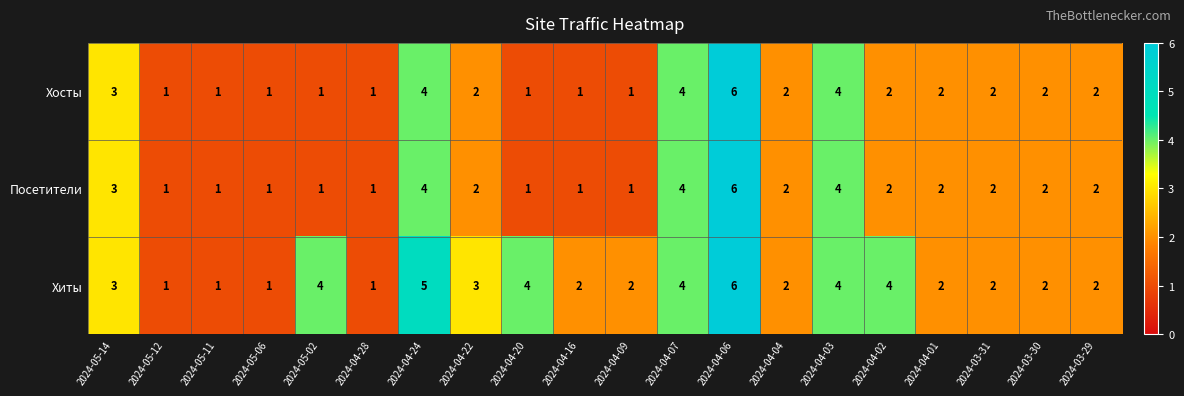

What value does the Хиты series have at 2024-04-07?

4